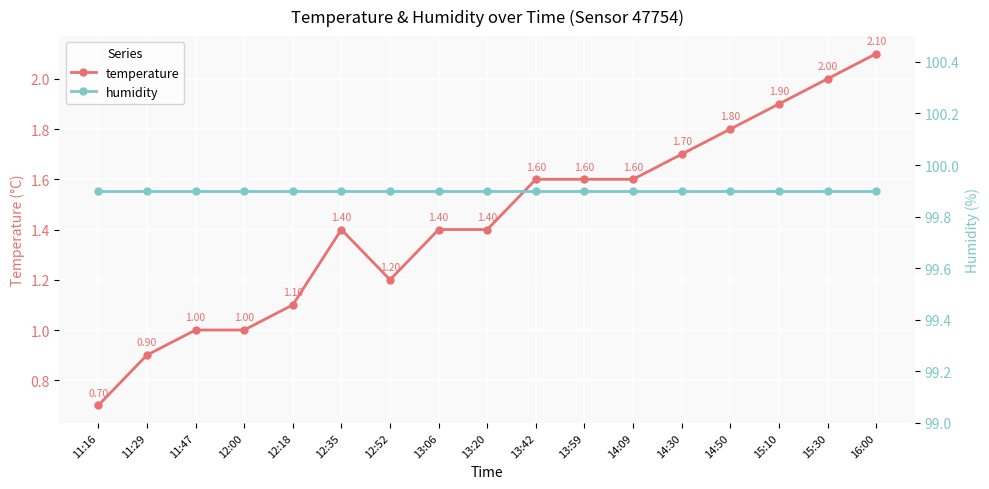

What position from the right is 13:06?

10